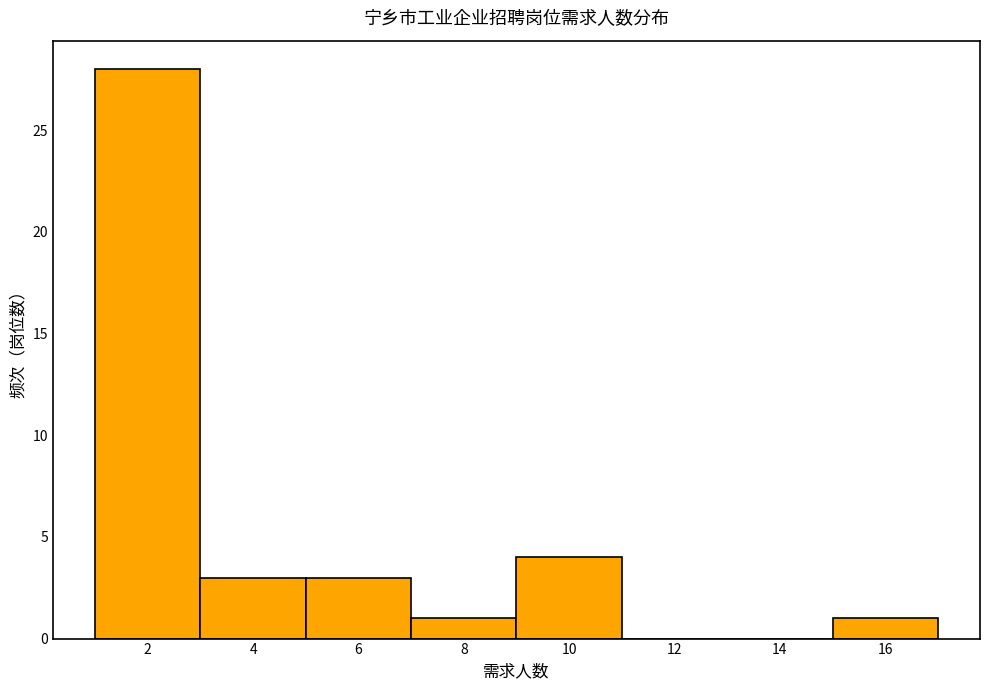

Over which range of the x-axis is the bar tallest?

1 to 3